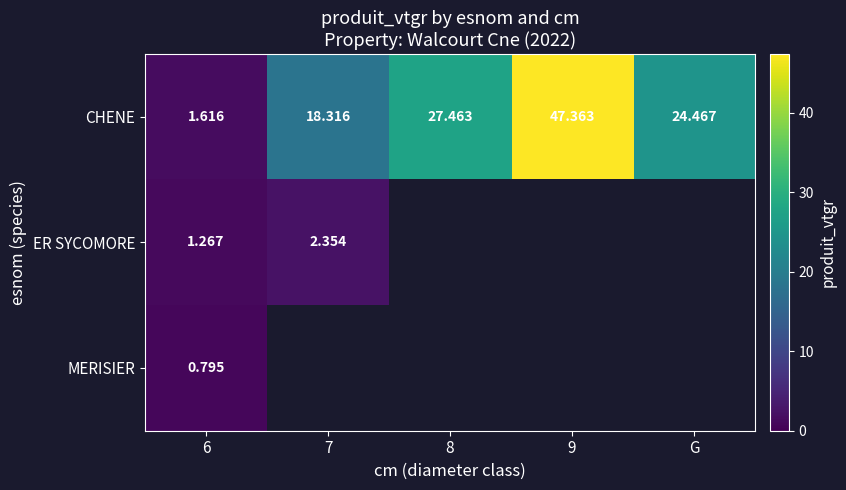

How many categories are shown in the chart?

5